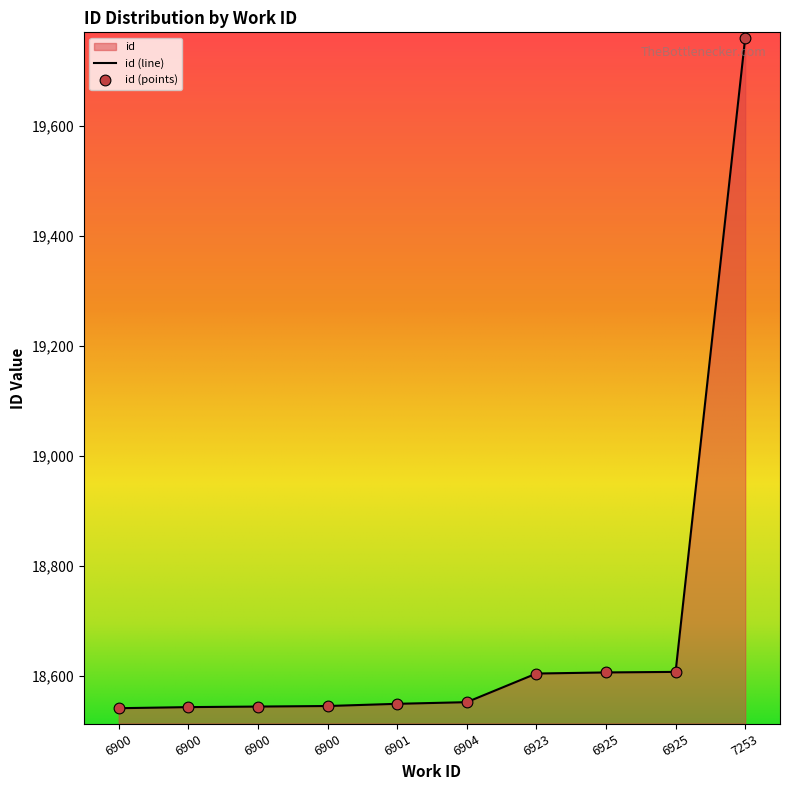

What is the ratio of the value at 6925 to the value at 6900?

1.0